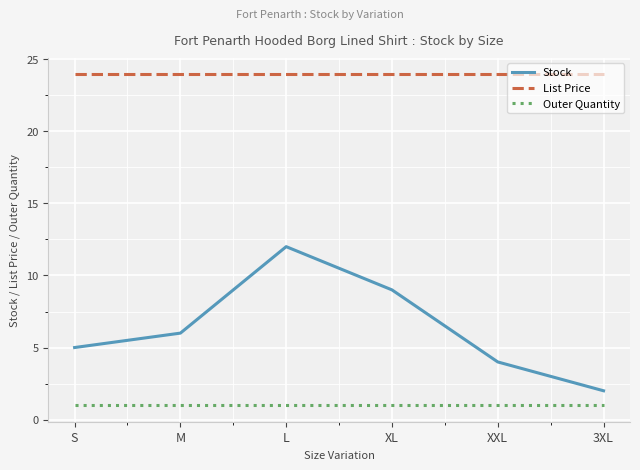

Which category has the lowest value in the Stock series?

3XL